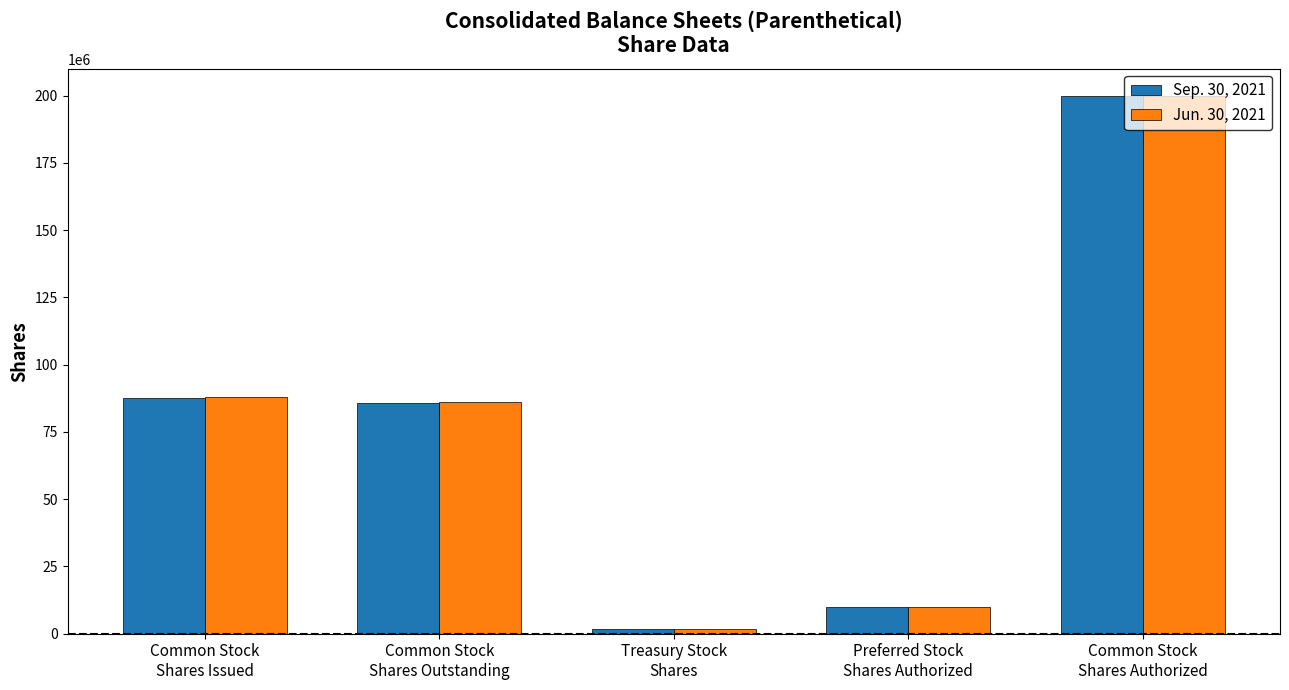

What is the spread (max minus min) of values at Common Stock
Shares Outstanding?

433889